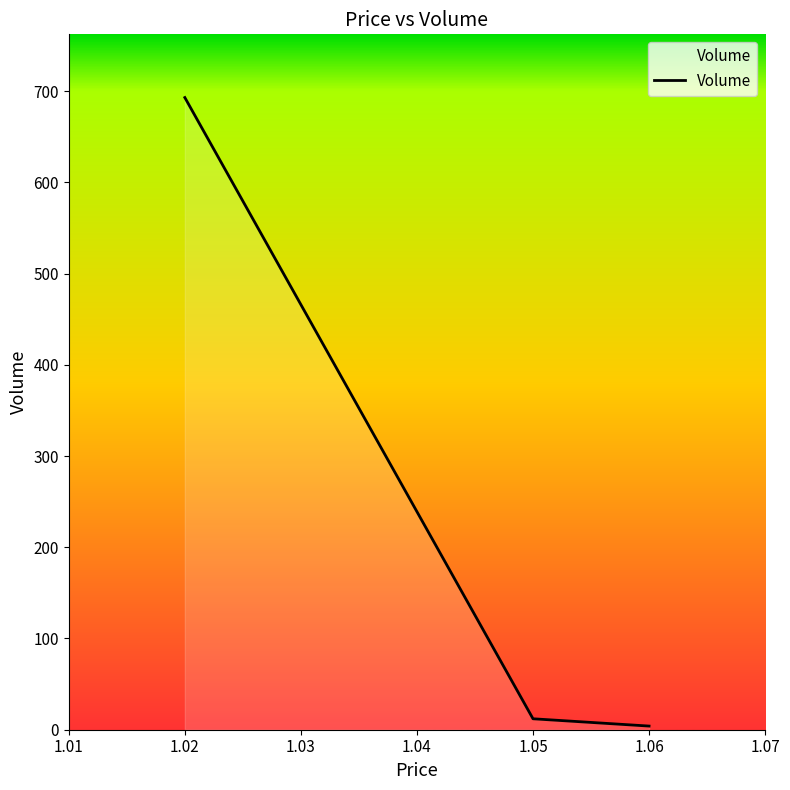

List the labels in order of value, largest first.

1.02, 1.05, 1.06